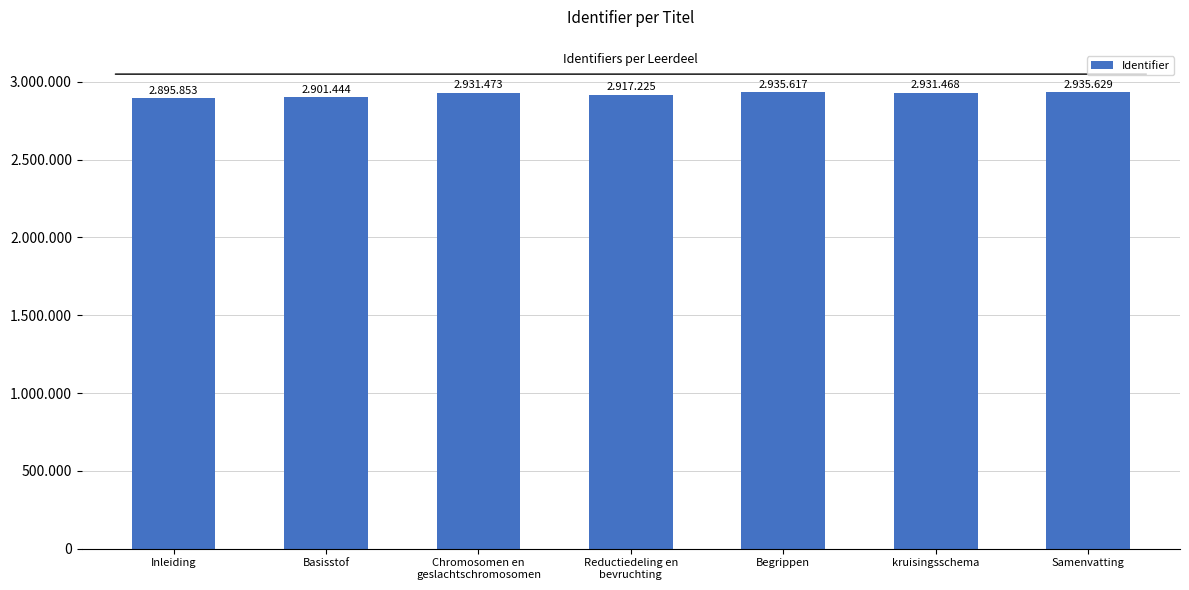

What is the value of the 6th bar from the left?

2931468